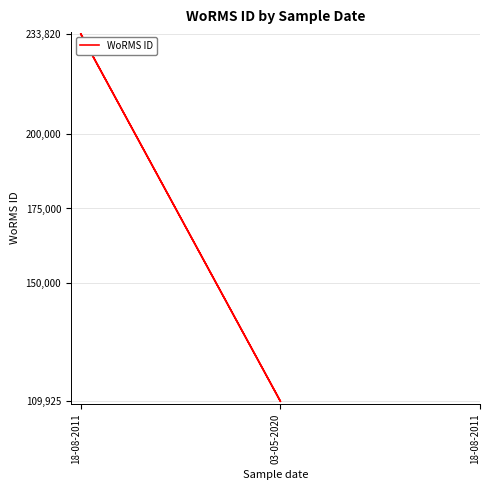

Rank the categories by value from lowest to highest.

03-05-2020, 18-08-2011, 18-08-2011